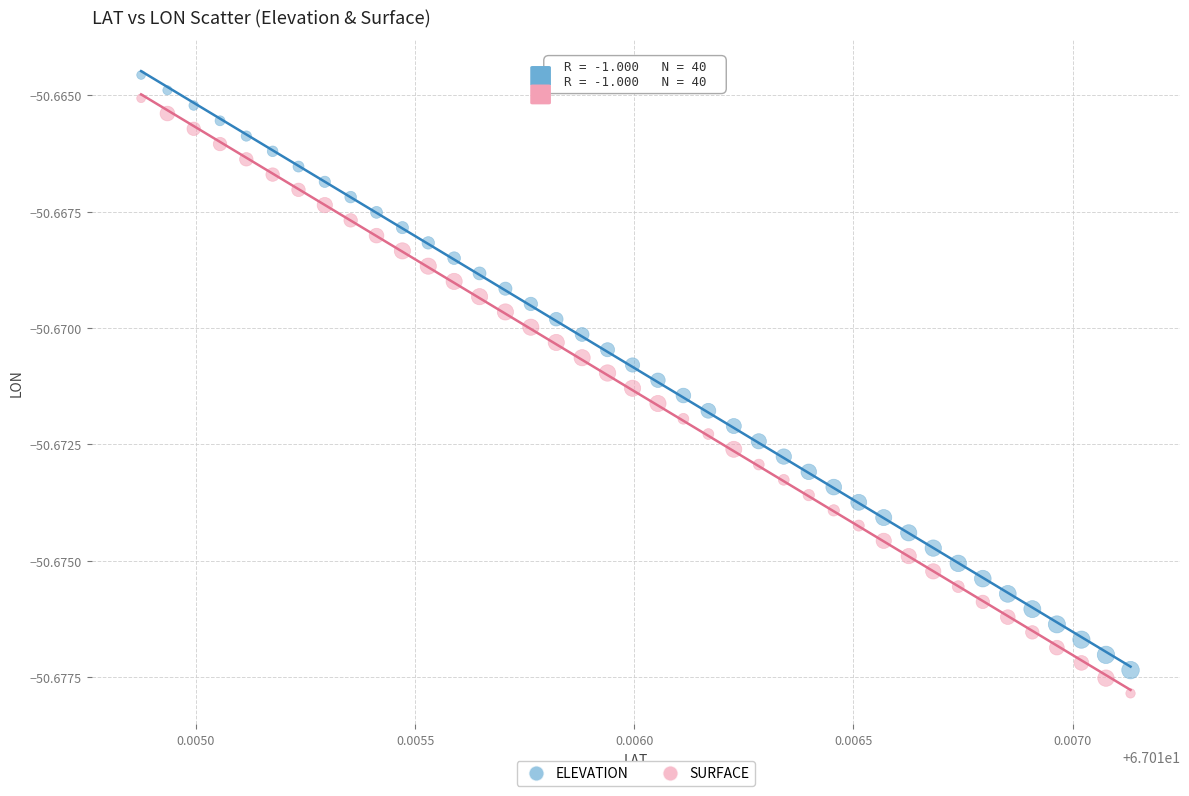

Which series contains the highest Y value?

ELEVATION